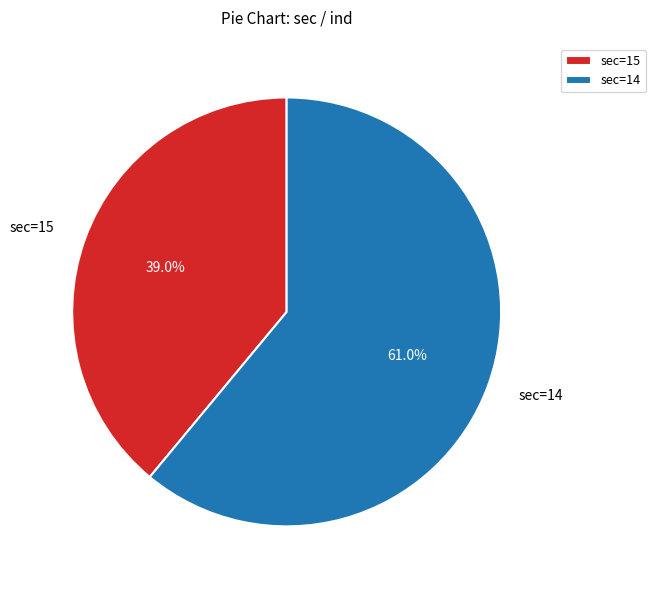

To the nearest percent, what is the average slice percentage?

50%